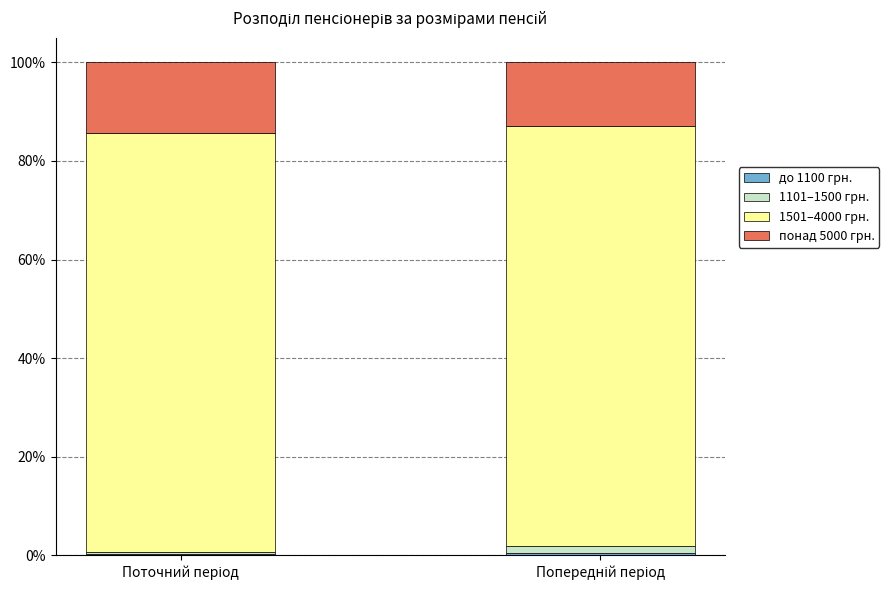

Count the 1501–4000 грн. values in the range 84 to 85.

1